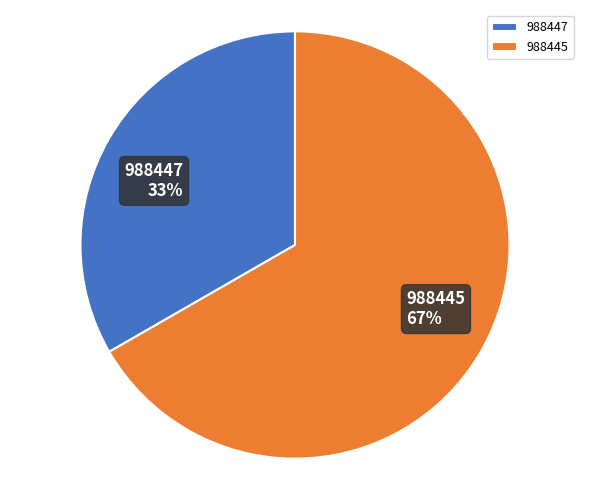

How many segments does this pie chart have?

2